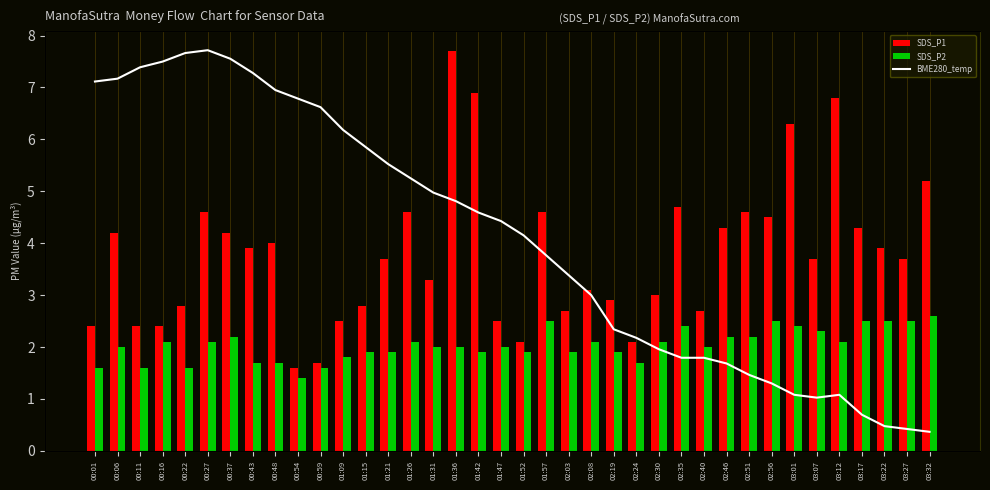

True or false: SDS_P2 has a value of 3.6 at 03:27.

False